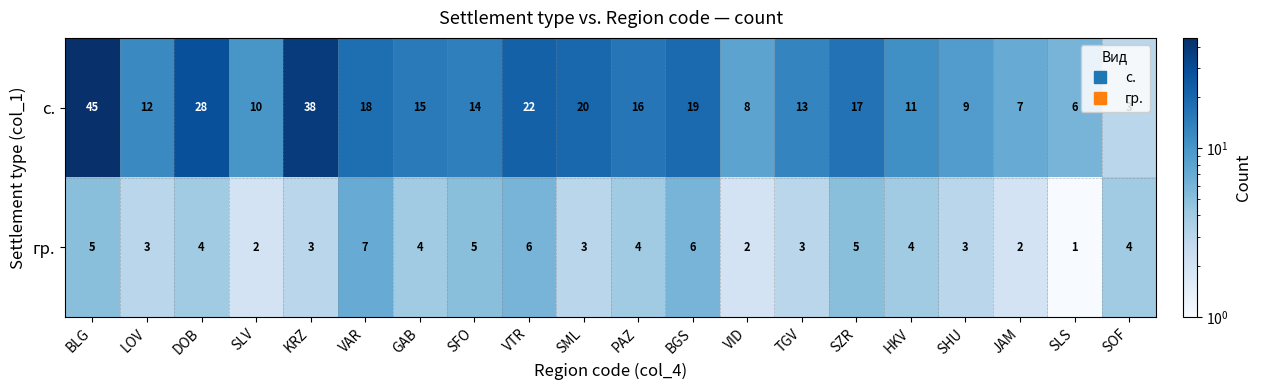

How many data points does each series have?

20